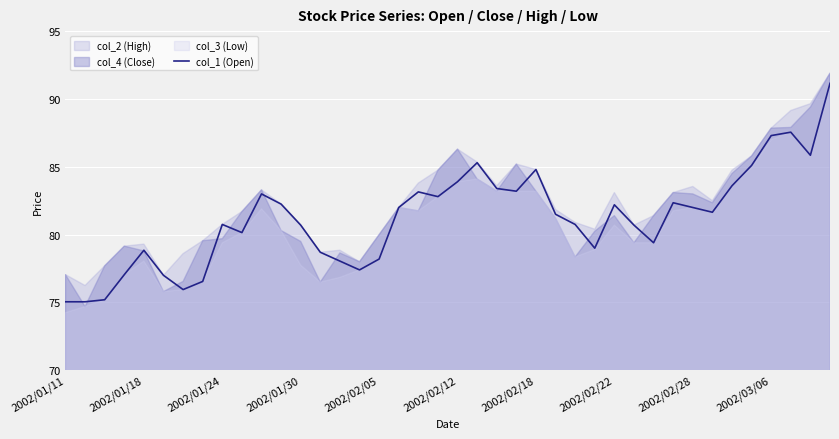

What is the minimum value shown in the chart?

75.0